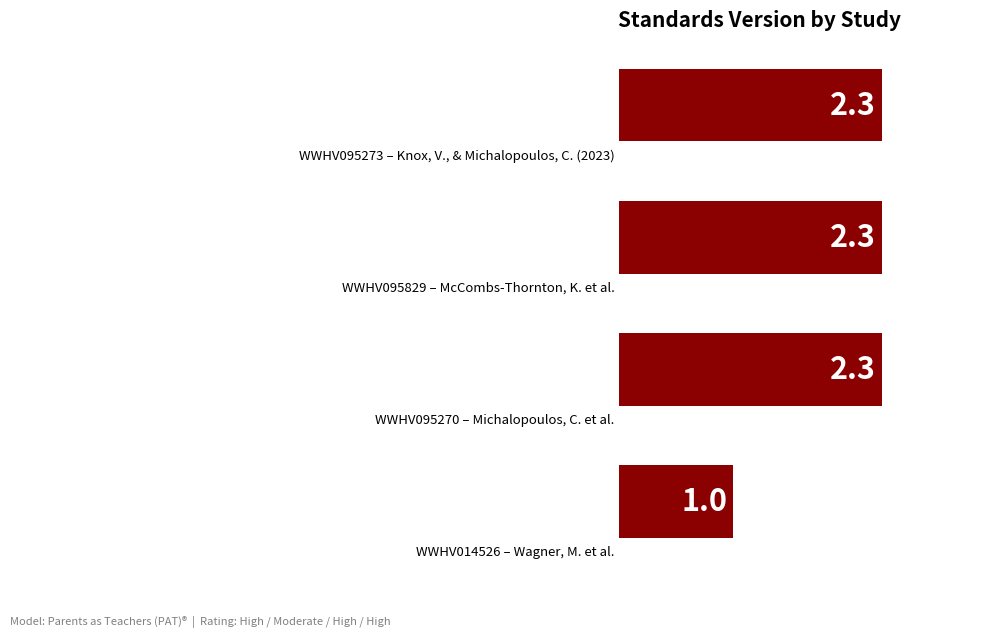

What is the sum of all values?

7.9